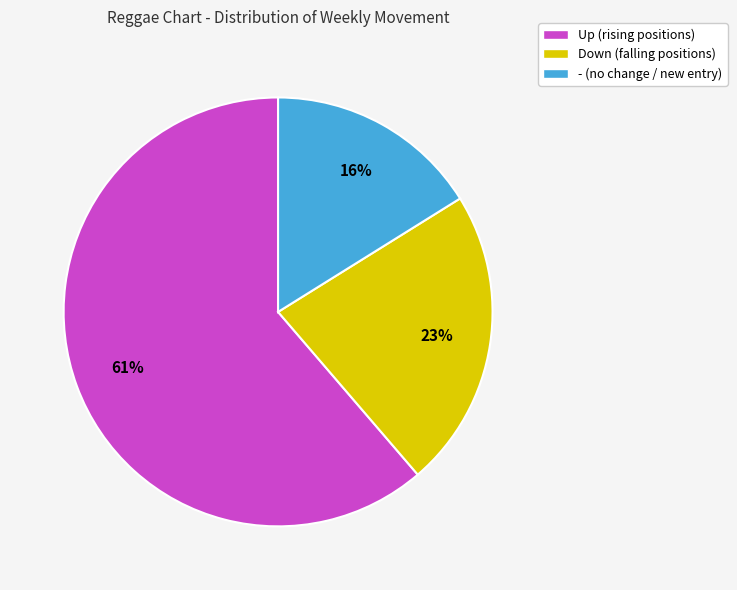

True or false: Up (rising positions) accounts for 61% of the total.

True